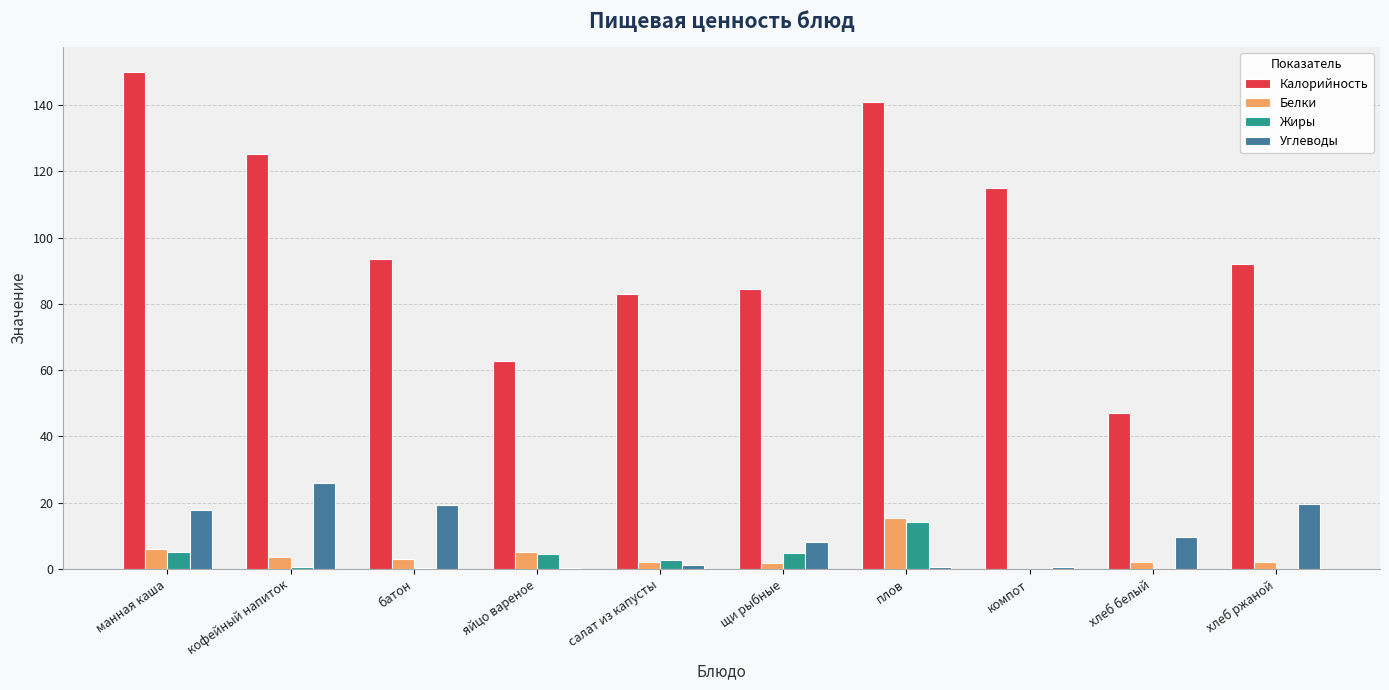

What is the sum of all Жиры values?

32.9